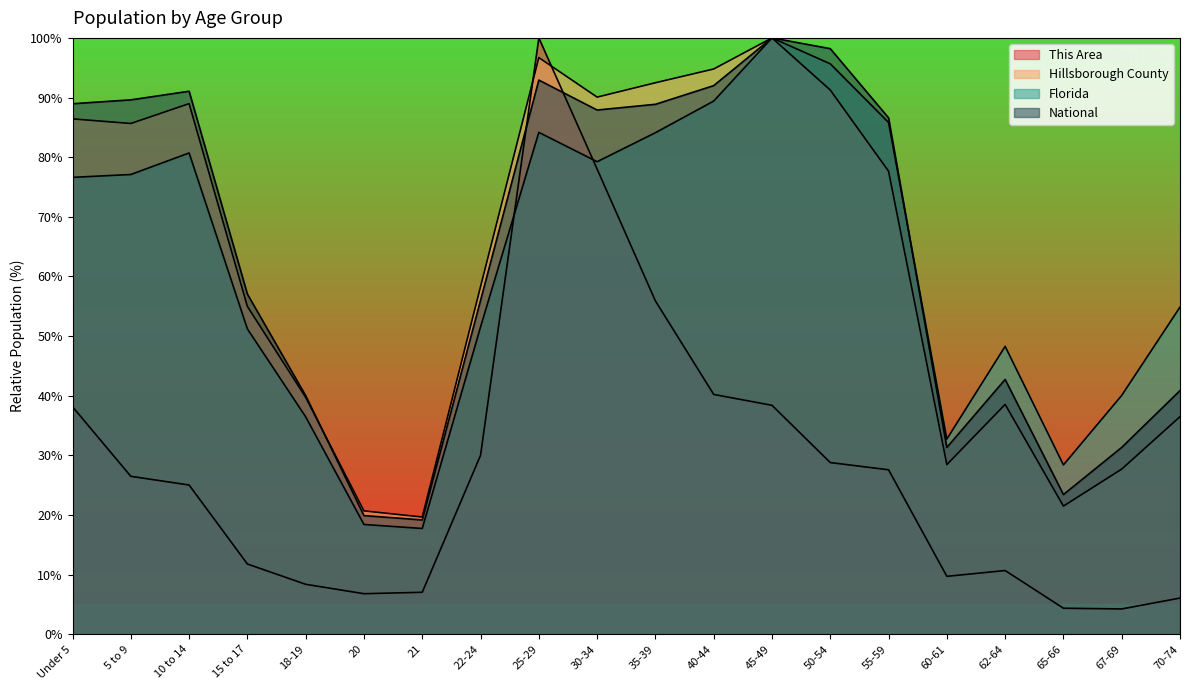

Rank the categories by This Area value from lowest to highest.

67-69, 65-66, 70-74, 20, 21, 18-19, 60-61, 62-64, 15 to 17, 10 to 14, 5 to 9, 55-59, 50-54, 22-24, Under 5, 45-49, 40-44, 35-39, 30-34, 25-29